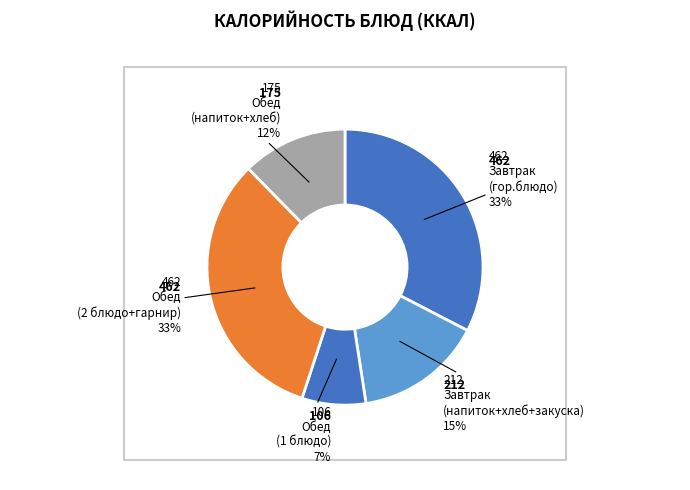

How many slices are in this pie chart?

5